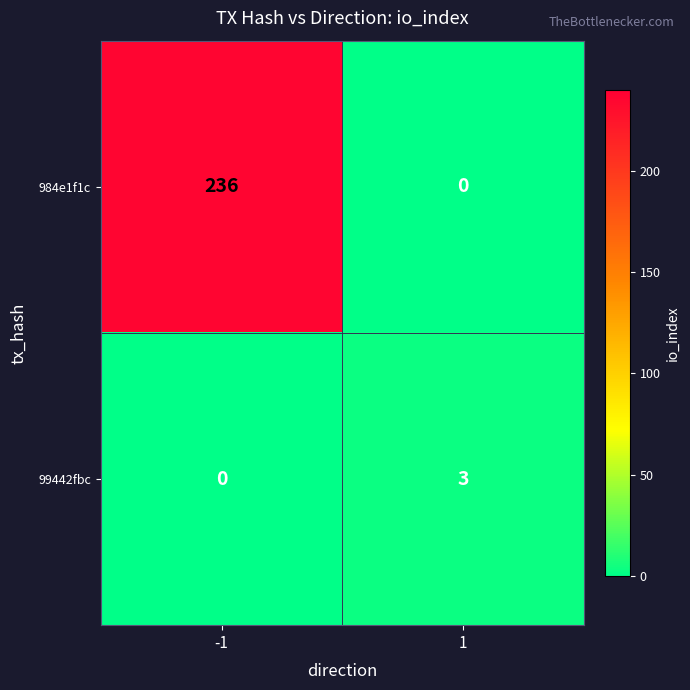

How many distinct data groups are displayed?

2